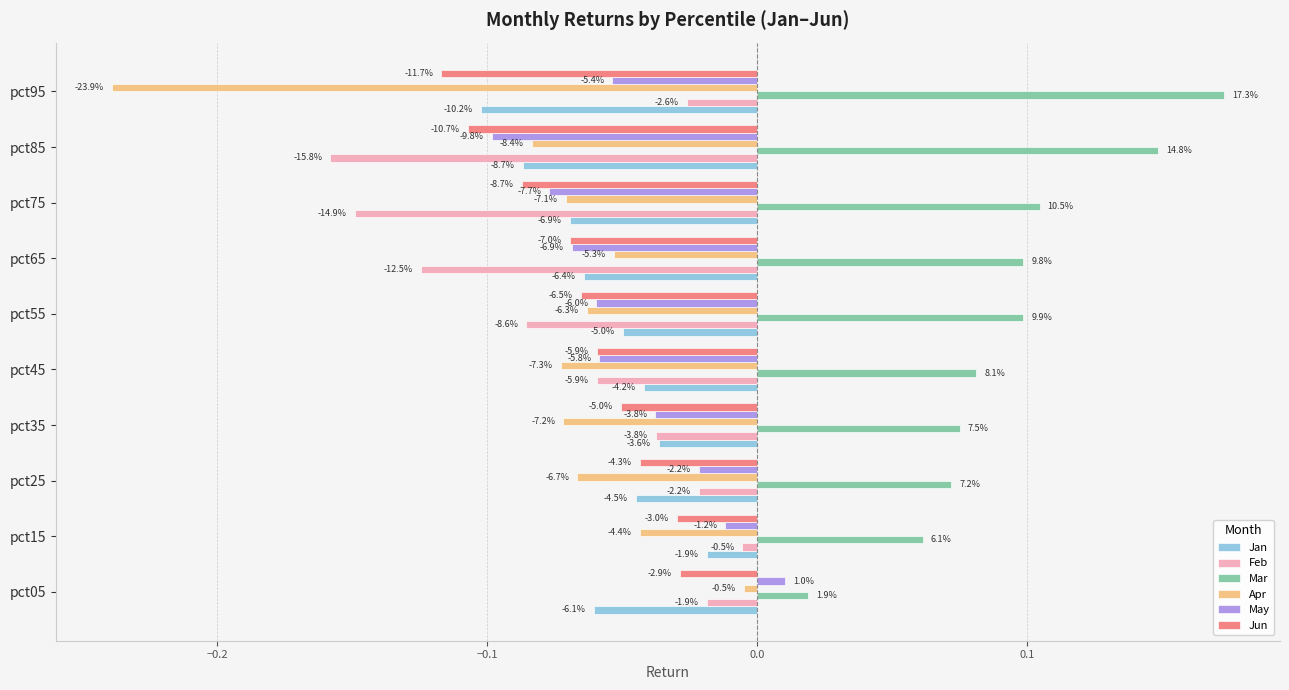

List the series in order of their peak value, lowest first.

Jun, Jan, Feb, Apr, May, Mar